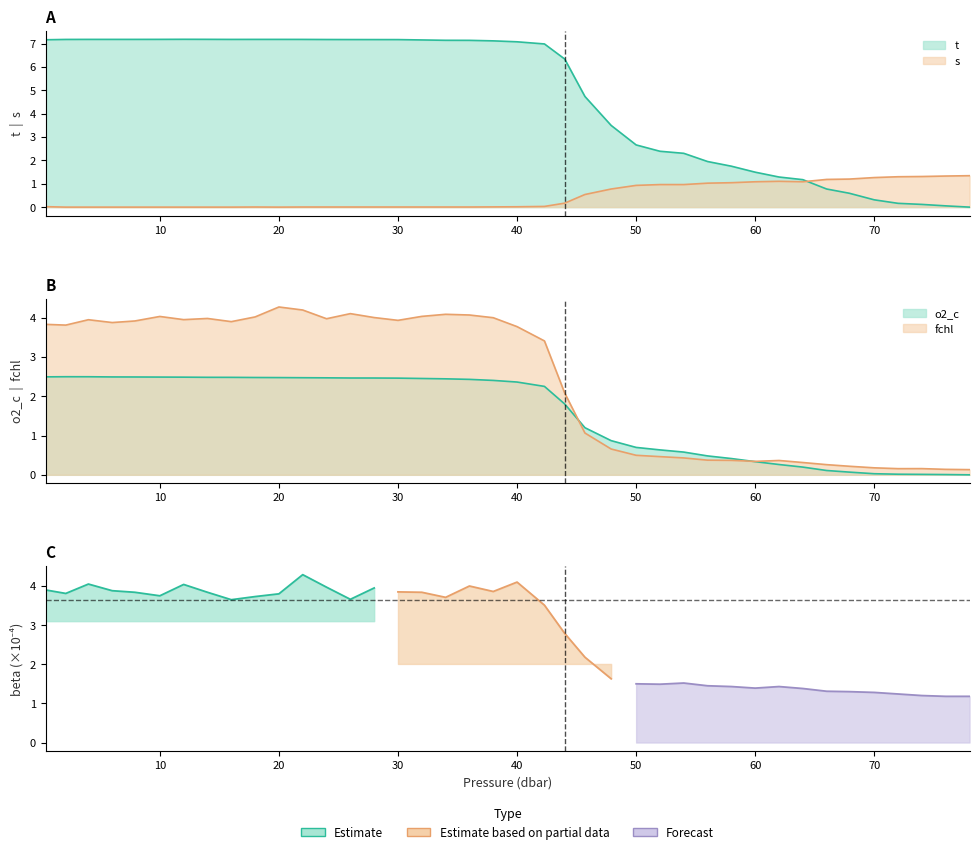

What is the difference between the maximum and minimum values in the o2_c series?

2.5